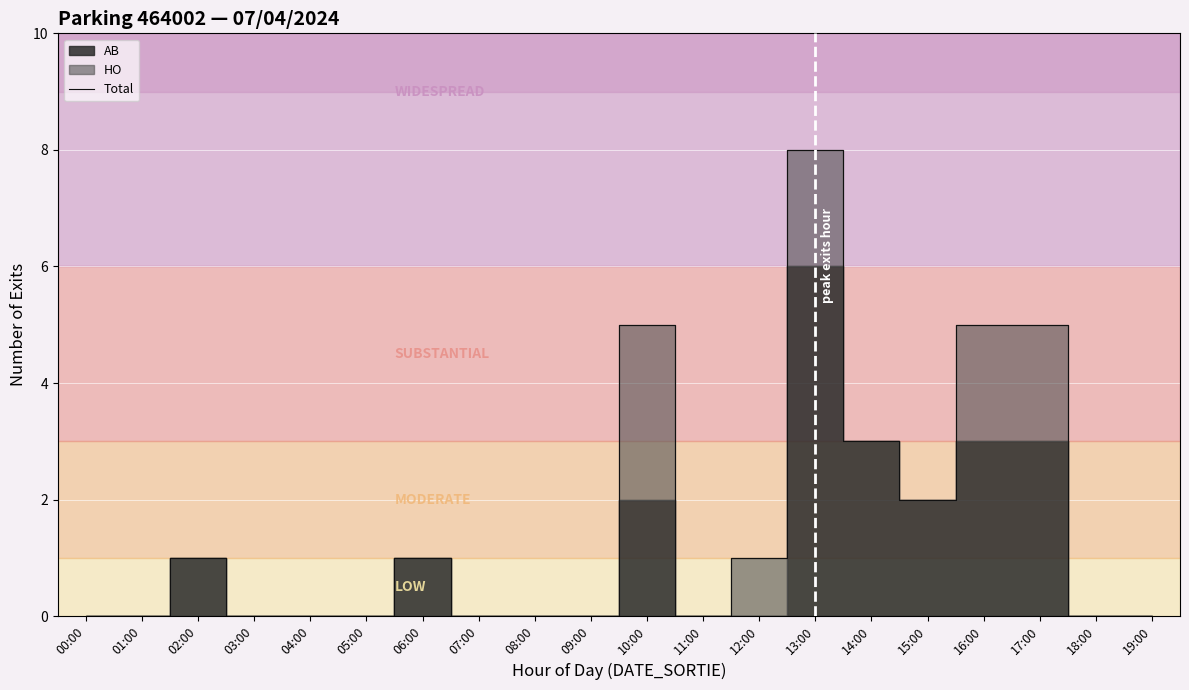

At which label is the value closest to 4?

10:00